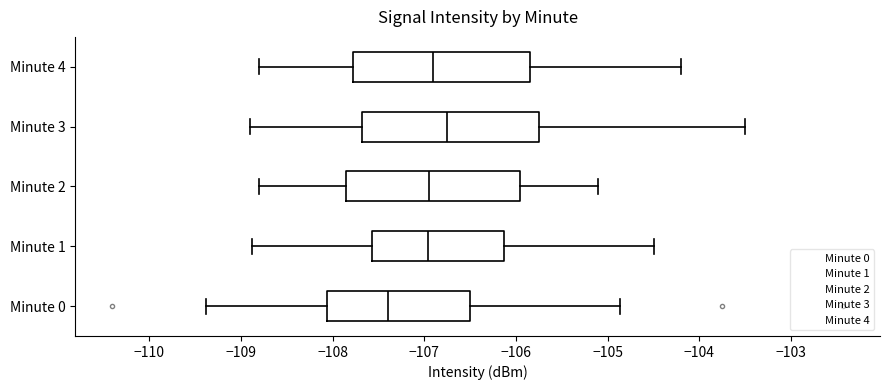

Reading bottom to top, read every box against the x-axis: the position of its median line, the range the box covers, and the ends of its whiskers. The values are not printed on the chart, so give them approximately, as read against the axis.

Minute 0: median -107.4, box -108.1 to -106.5, whiskers -109.4 to -104.9
Minute 1: median -107.0, box -107.6 to -106.1, whiskers -108.9 to -104.5
Minute 2: median -106.9, box -107.8 to -105.9, whiskers -108.8 to -105.1
Minute 3: median -106.7, box -107.7 to -105.7, whiskers -108.9 to -103.5
Minute 4: median -106.9, box -107.8 to -105.8, whiskers -108.8 to -104.2